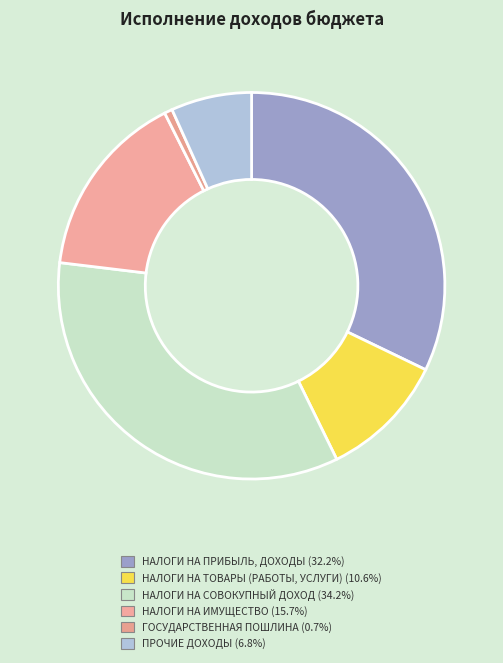

Combined, what portion of the pie is НАЛОГИ НА ИМУЩЕСТВО and НАЛОГИ НА ТОВАРЫ (РАБОТЫ, УСЛУГИ)?

26.3%